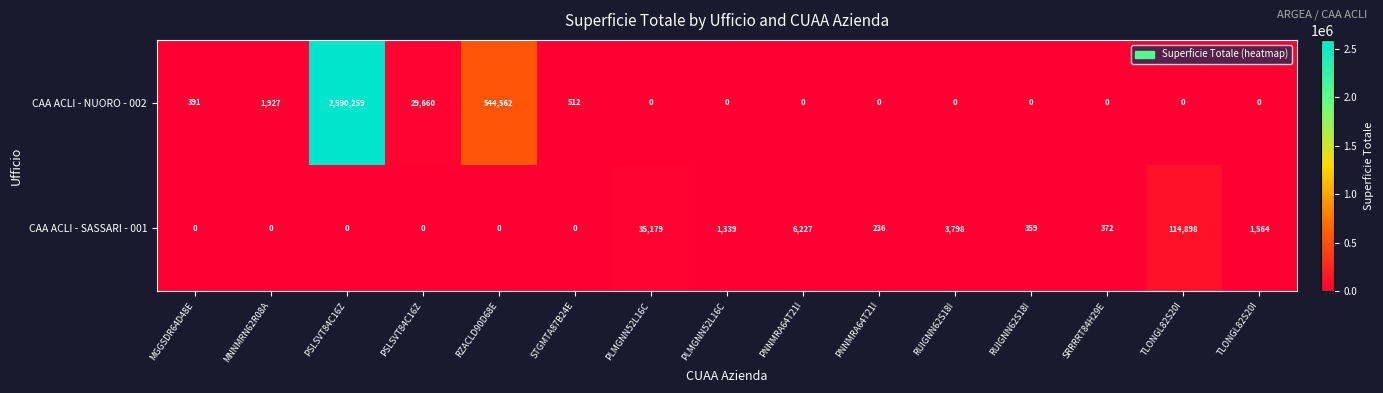

Rank the series at RZACLD90D68E from highest to lowest value.

CAA ACLI - NUORO - 002, CAA ACLI - SASSARI - 001